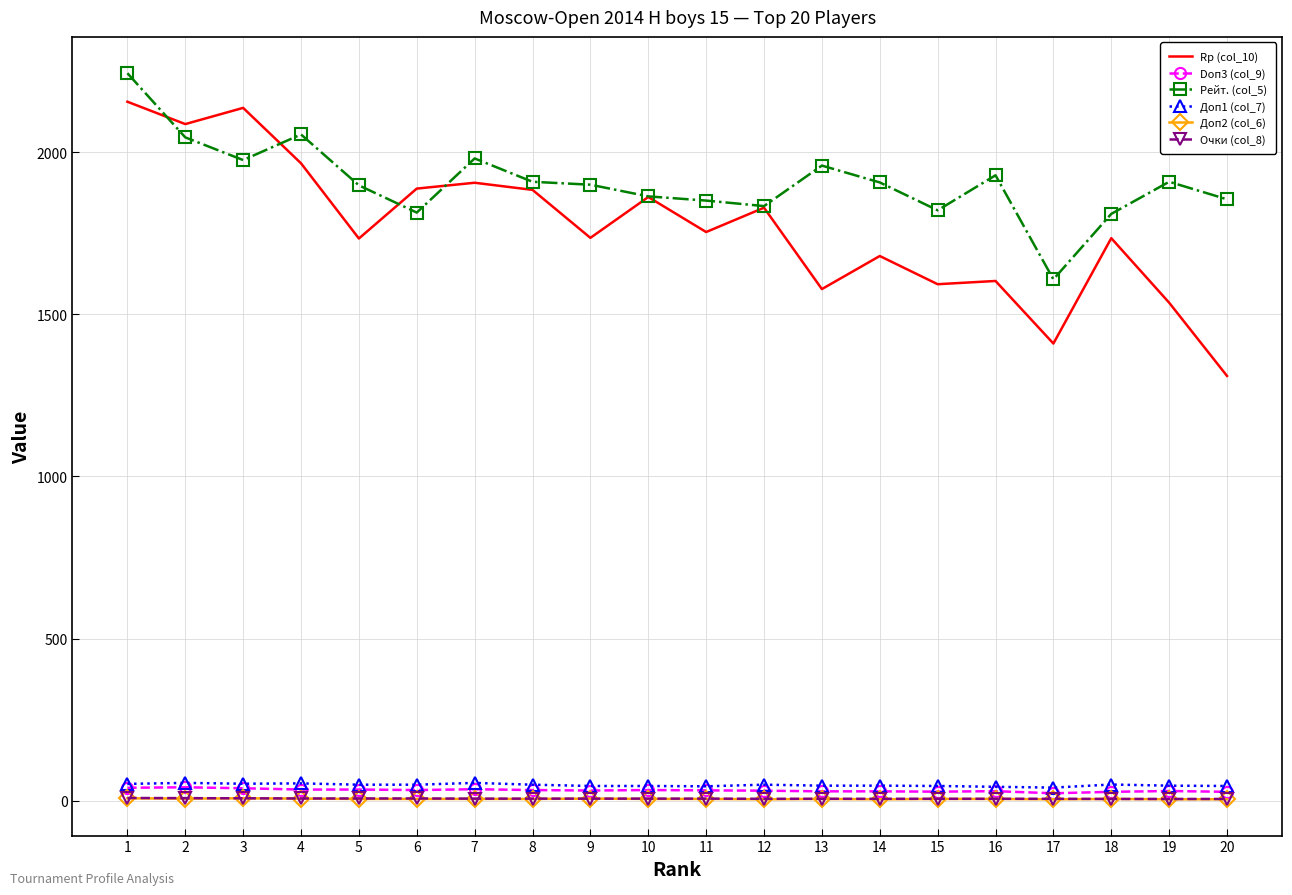

Which series has the widest spread of values?

Rp (col_10)